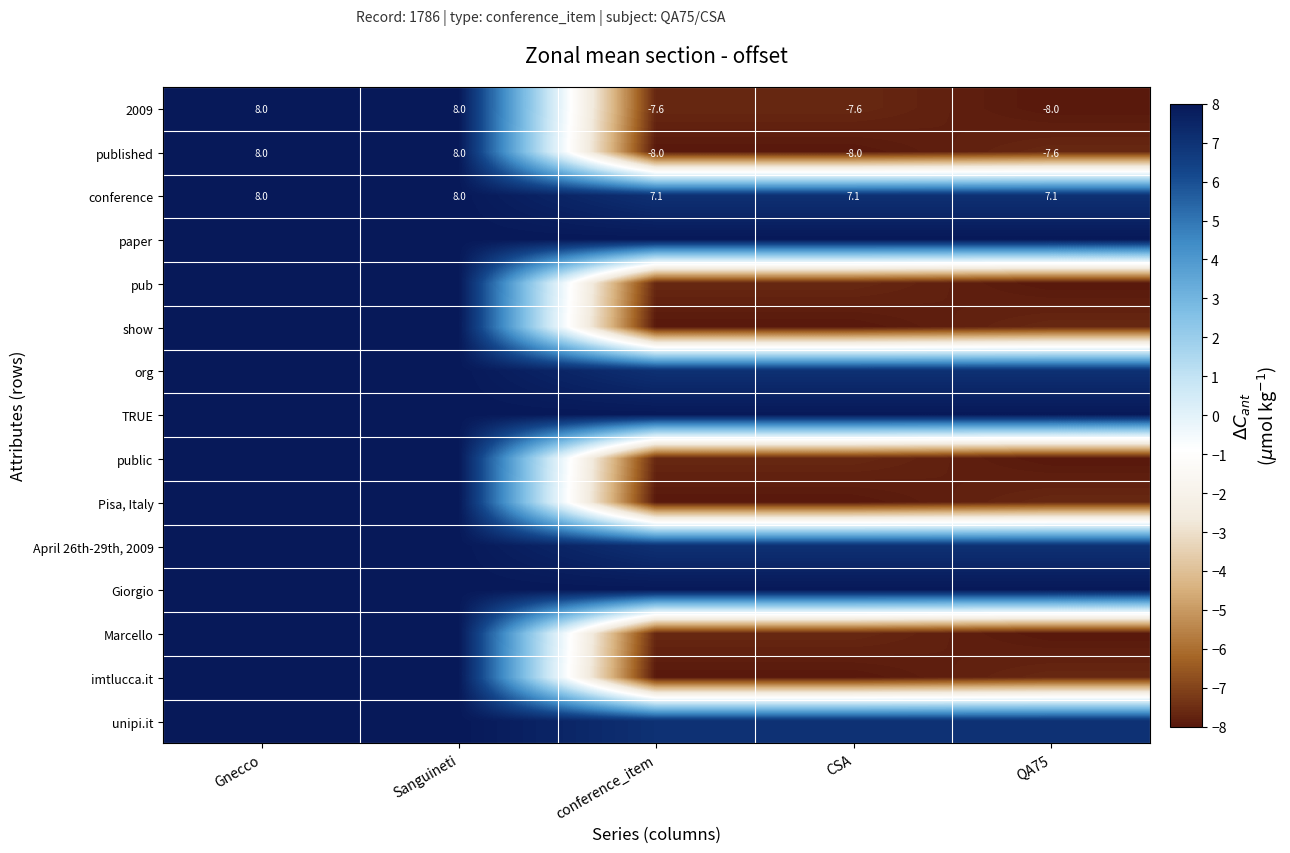

True or false: show has a value of -7.6 at QA75.

True